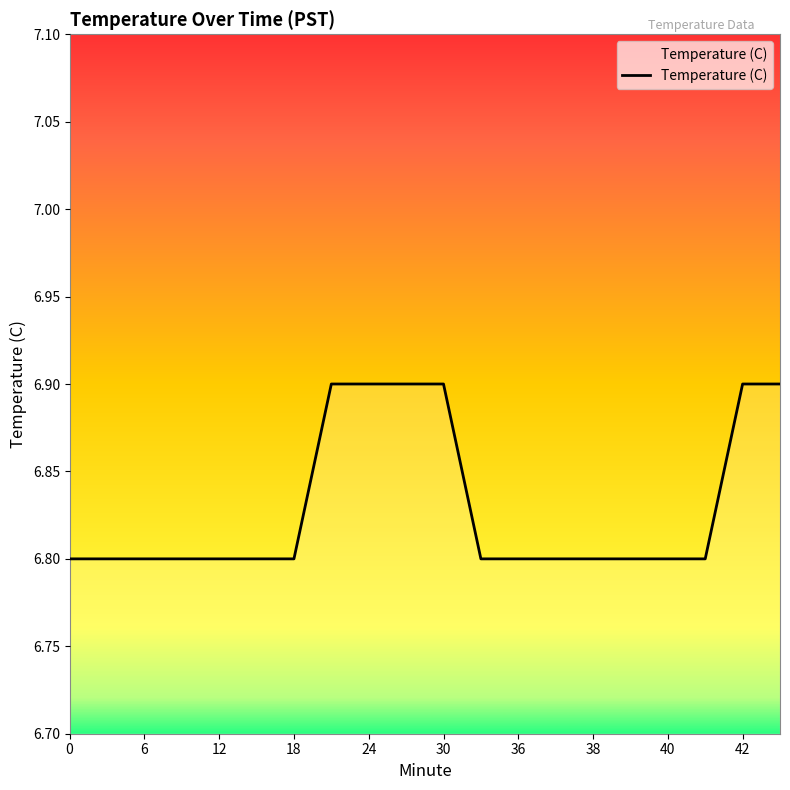

Does the chart display data point markers on the line(s)?

No